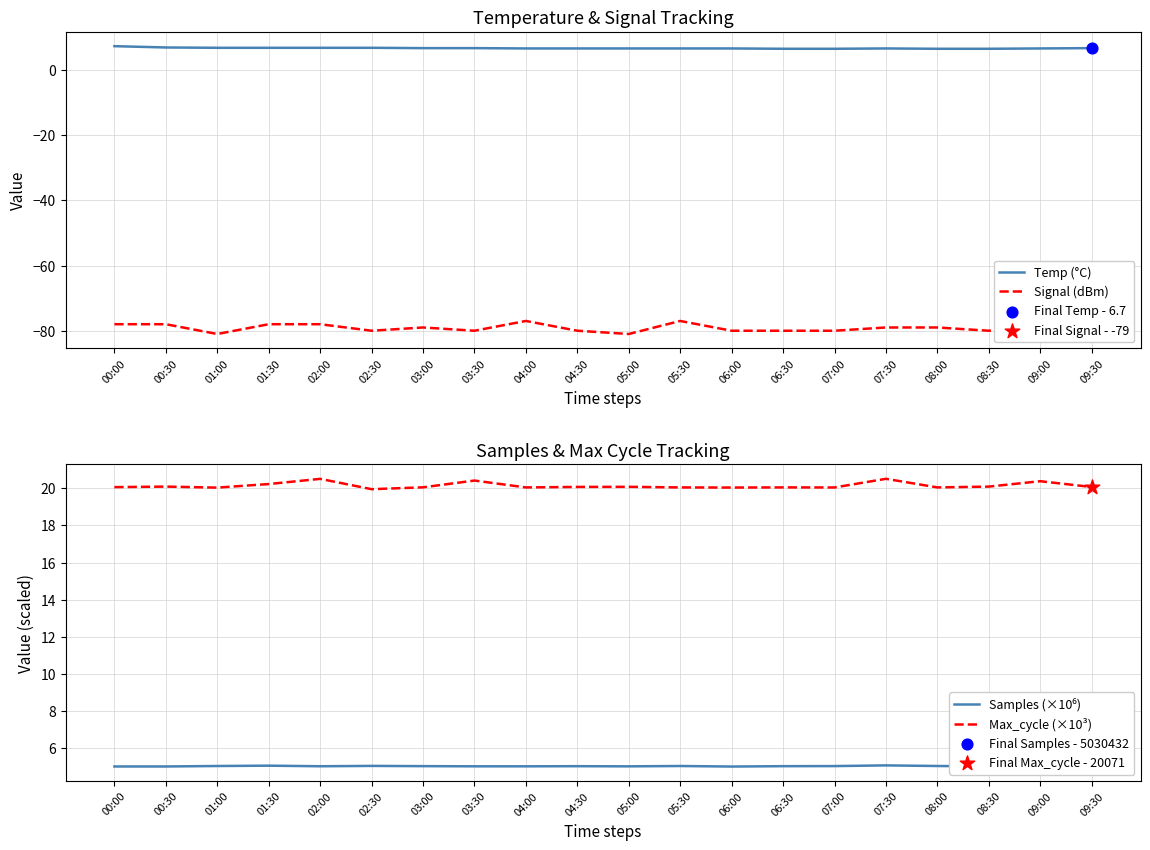

At how many categories does at least one series exceed -41?

20